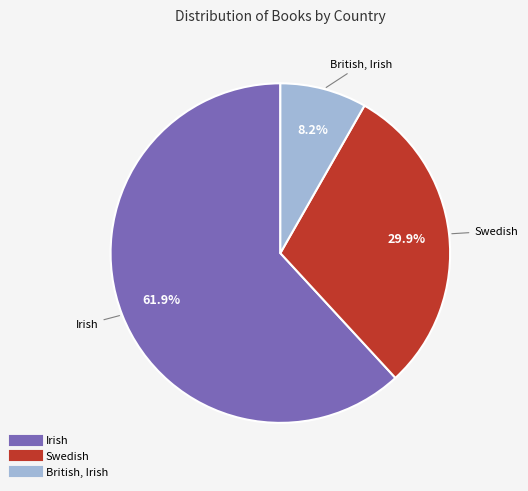

Rank the categories by value from highest to lowest.

Irish, Swedish, British, Irish